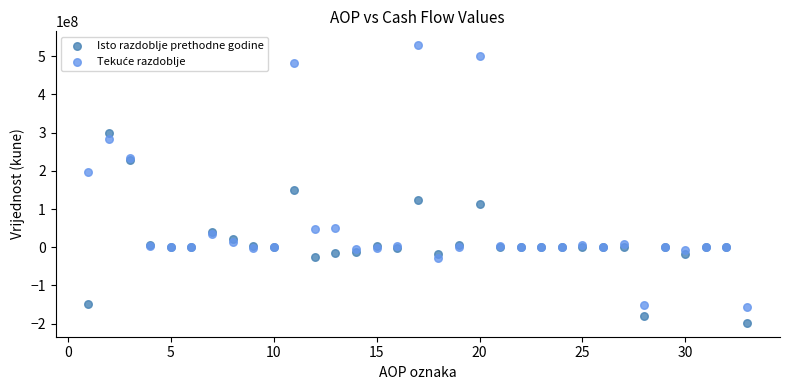

Which series reaches the minimum Y coordinate?

Isto razdoblje prethodne godine